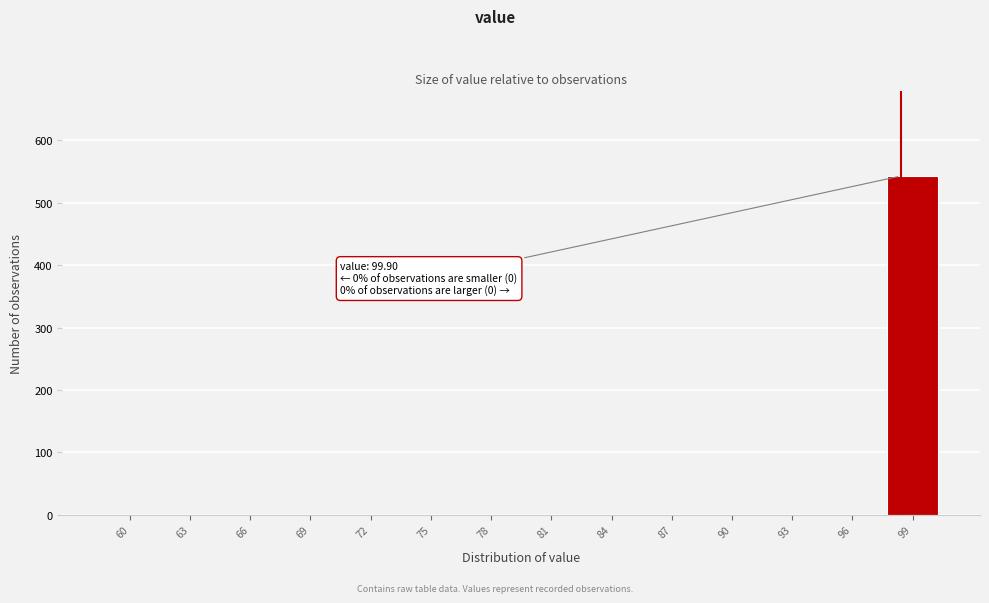

Reading left to right, extract all data points from this chart.

60=0	63=0	66=0	69=0	72=0	75=0	78=0	81=0	84=0	87=0	90=0	93=0	96=0	99=543